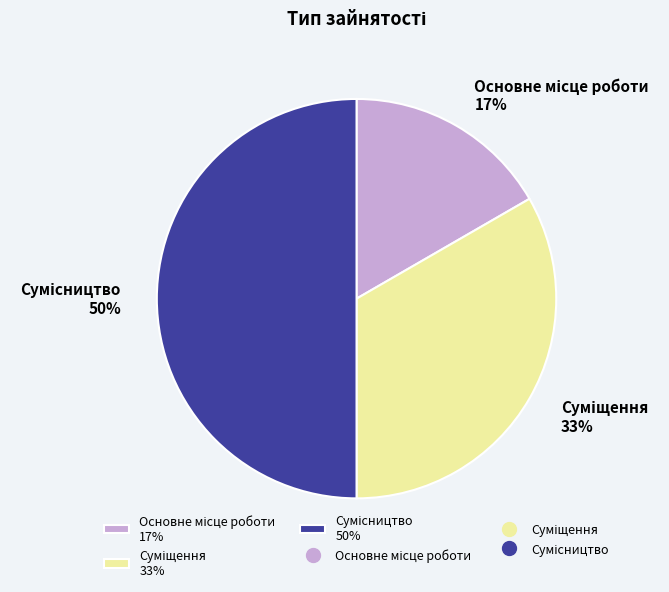

To the nearest percent, what is the difference between the largest and smallest slice percentages?

33%